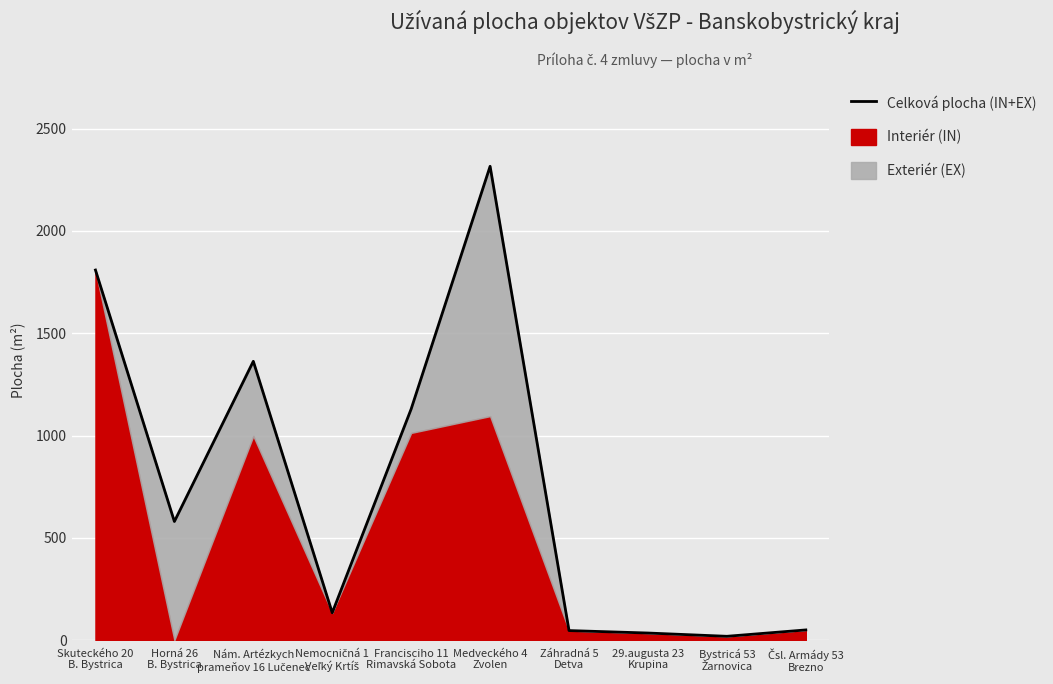

Reading left to right, extract all data points from this chart.

Skuteckého 20
B. Bystrica=1809.0	Horná 26
B. Bystrica=580.0	Nám. Artézkych
prameňov 16 Lučenec=1363.0	Nemocničná 1
Veľký Krtíš=134.0	Francisciho 11
Rimavská Sobota=1130.0	Medveckého 4
Zvolen=2316.0	Záhradná 5
Detva=47.0	29.augusta 23
Krupina=35.0	Bystricá 53
Žarnovica=19.0	Čsl. Armády 53
Brezno=50.1